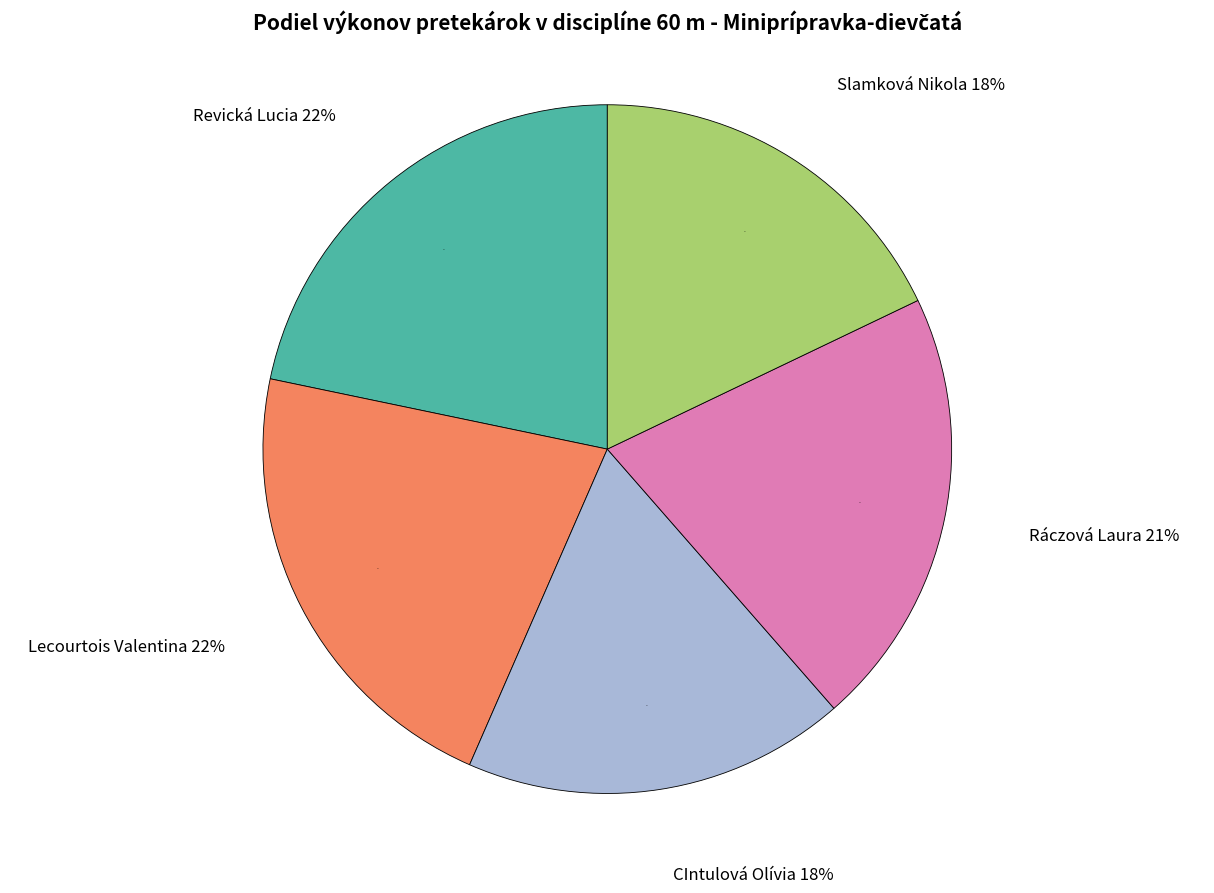

True or false: Ráczová Laura accounts for 21% of the total.

True